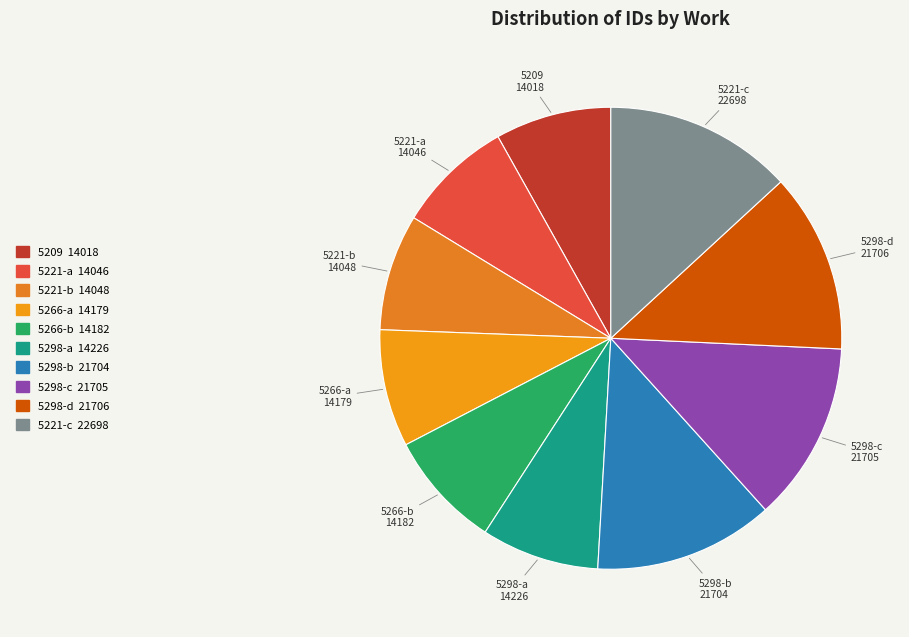

Is 5266-b the majority of the pie?

No